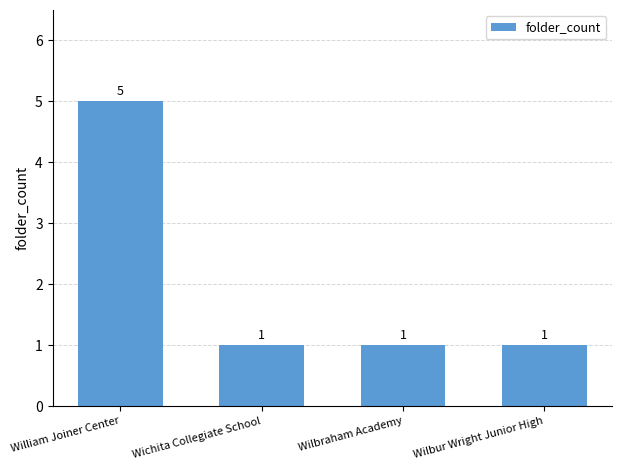

Is it true that the value at William Joiner Center is 5?

True